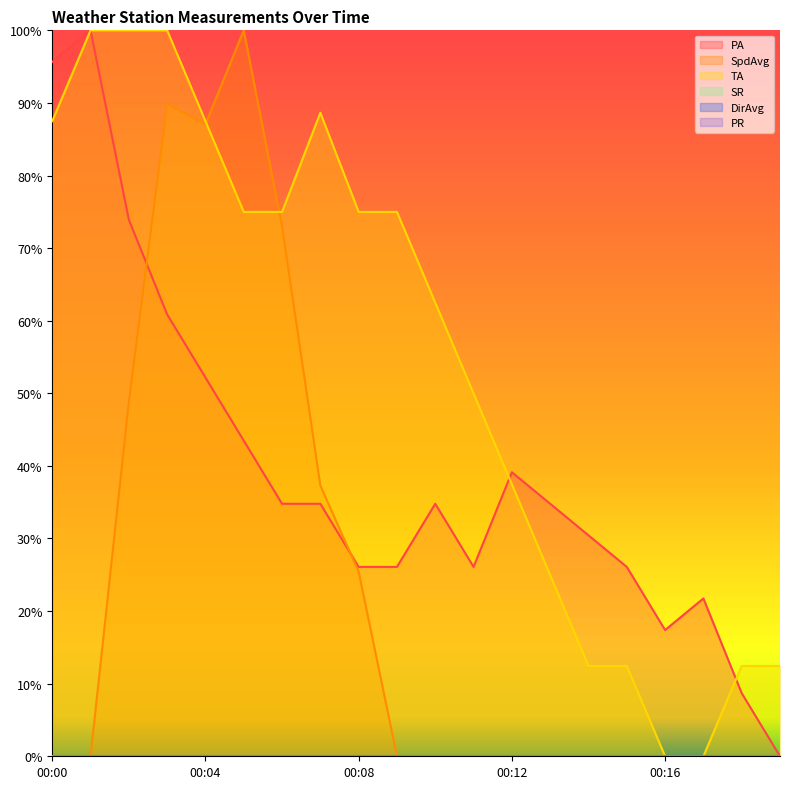

Where do PA and TA first cross each other?

00:11 and 00:12